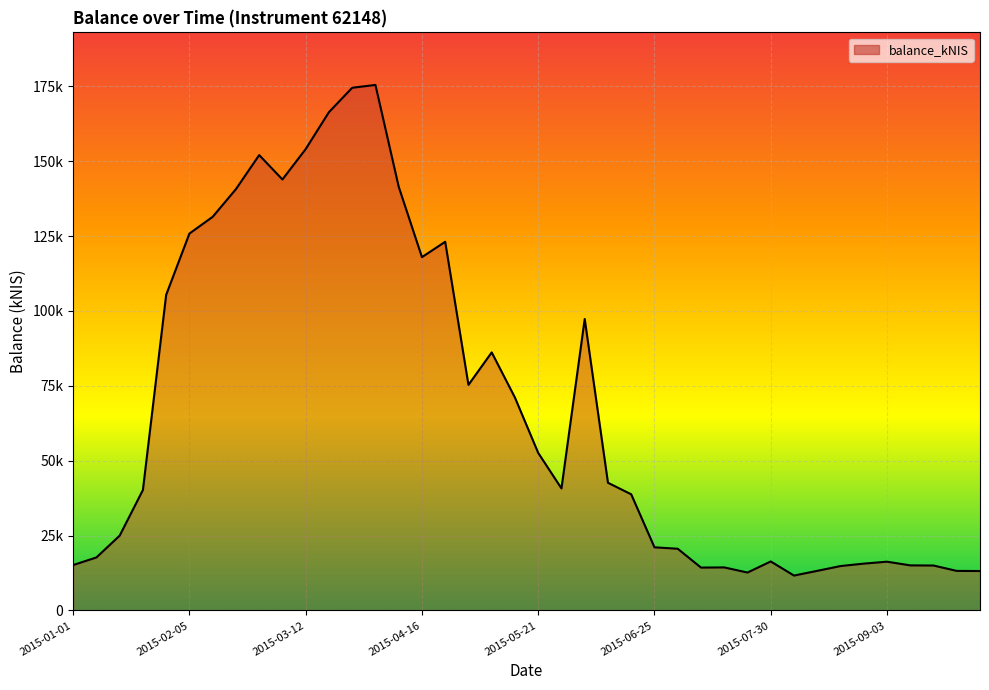

Does the chart have visible grid lines?

Yes